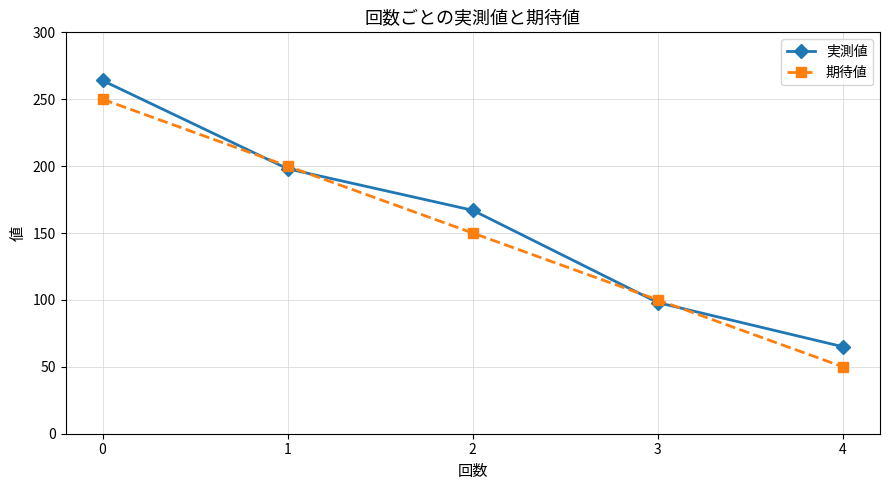

Read the 期待値 value at 3.

100